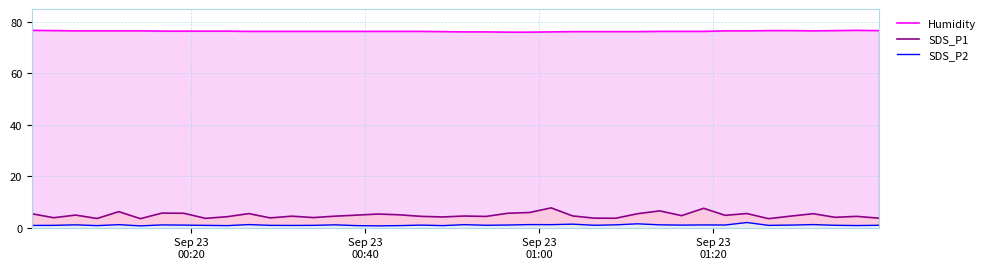

How many values in the Humidity series exceed 76?

38